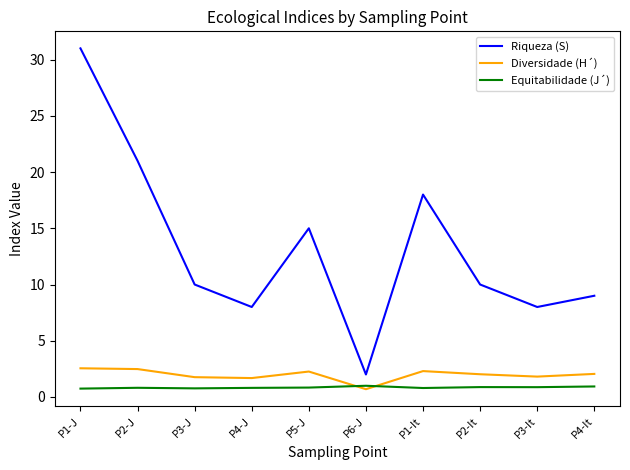

Rank the series at P2-J from lowest to highest value.

Equitabilidade (J´), Diversidade (H´), Riqueza (S)